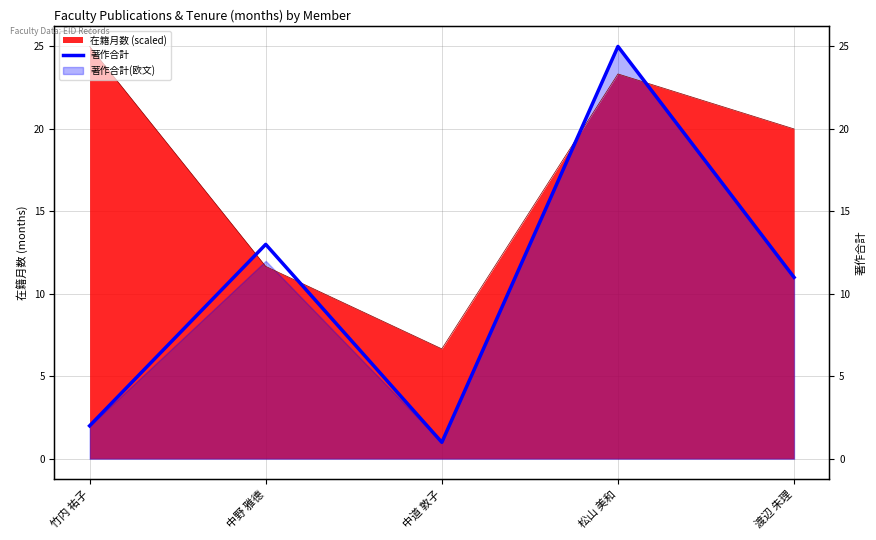

What is the smallest value displayed?

1